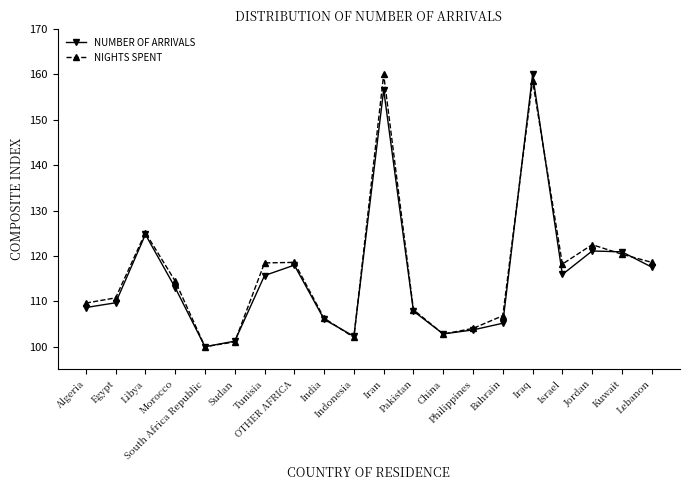

What is the value of the NIGHTS SPENT point at the 5th from the left?

100.0